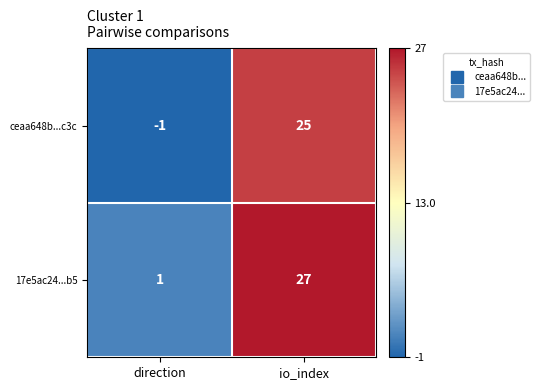

How many distinct data groups are displayed?

2